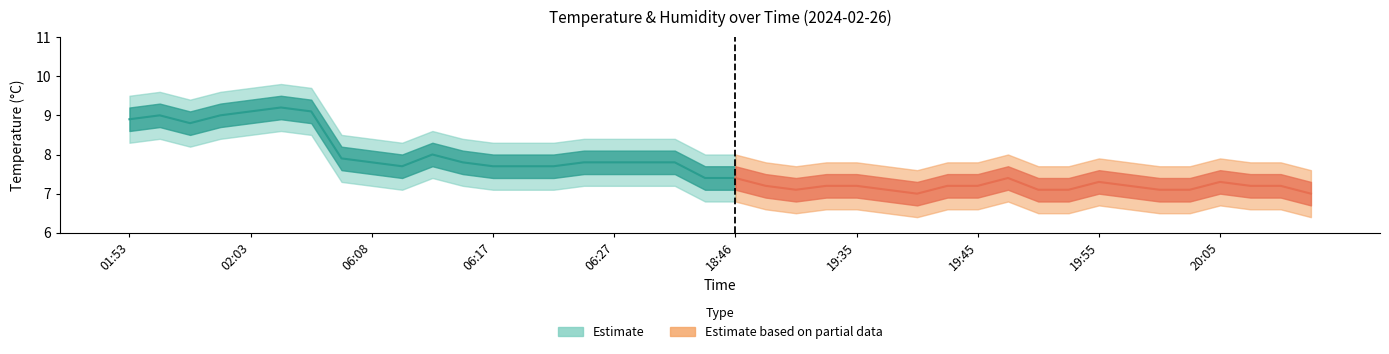

True or false: the data shows 0.9 at 19:55.

False